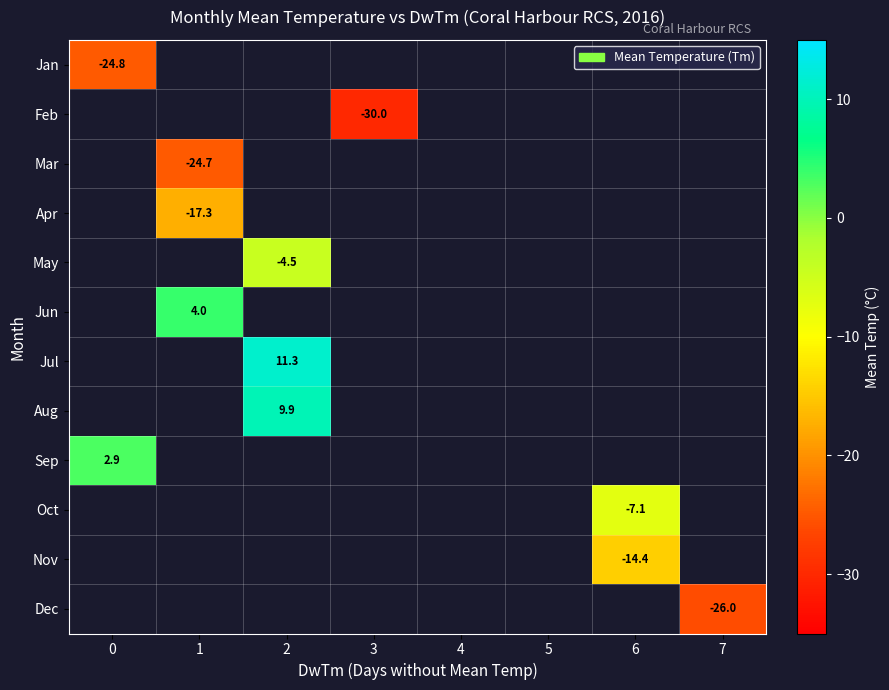

Is it true that Nov equals -14.4 at 6?

True